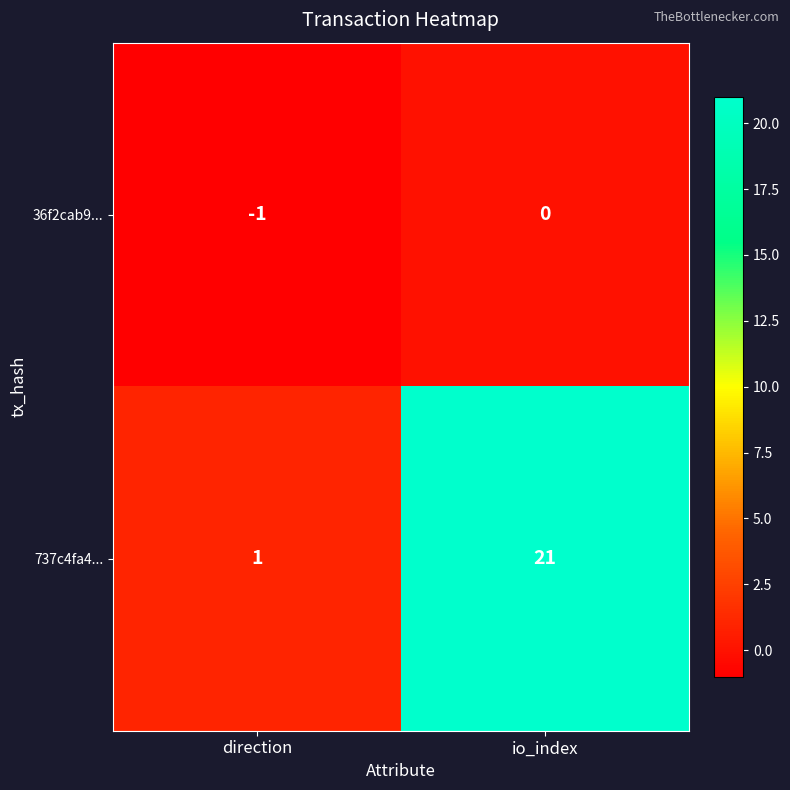

What is the spread (max minus min) of values at direction?

2